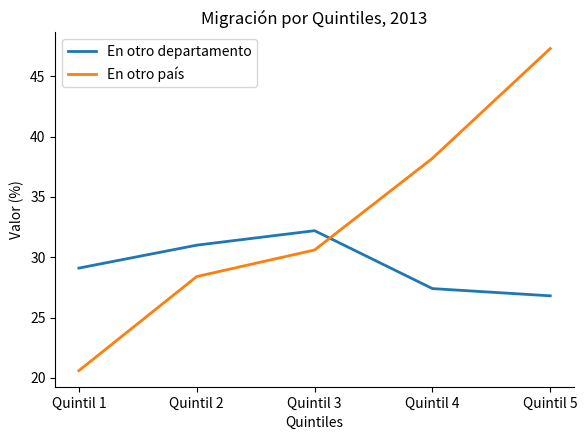

Which series changed the most between Quintil 3 and Quintil 5?

En otro país